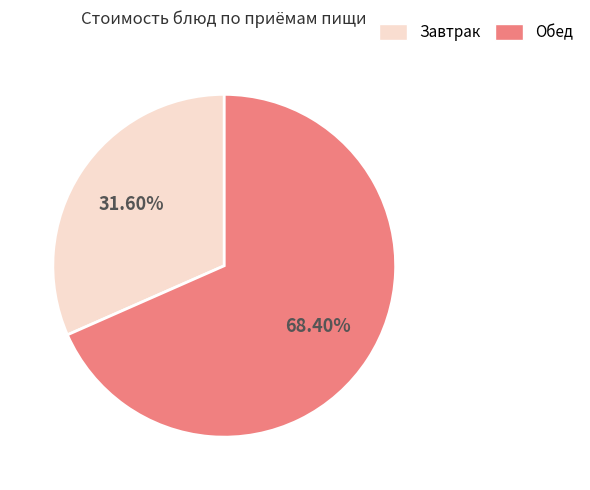

Is there a majority slice in this chart?

Yes